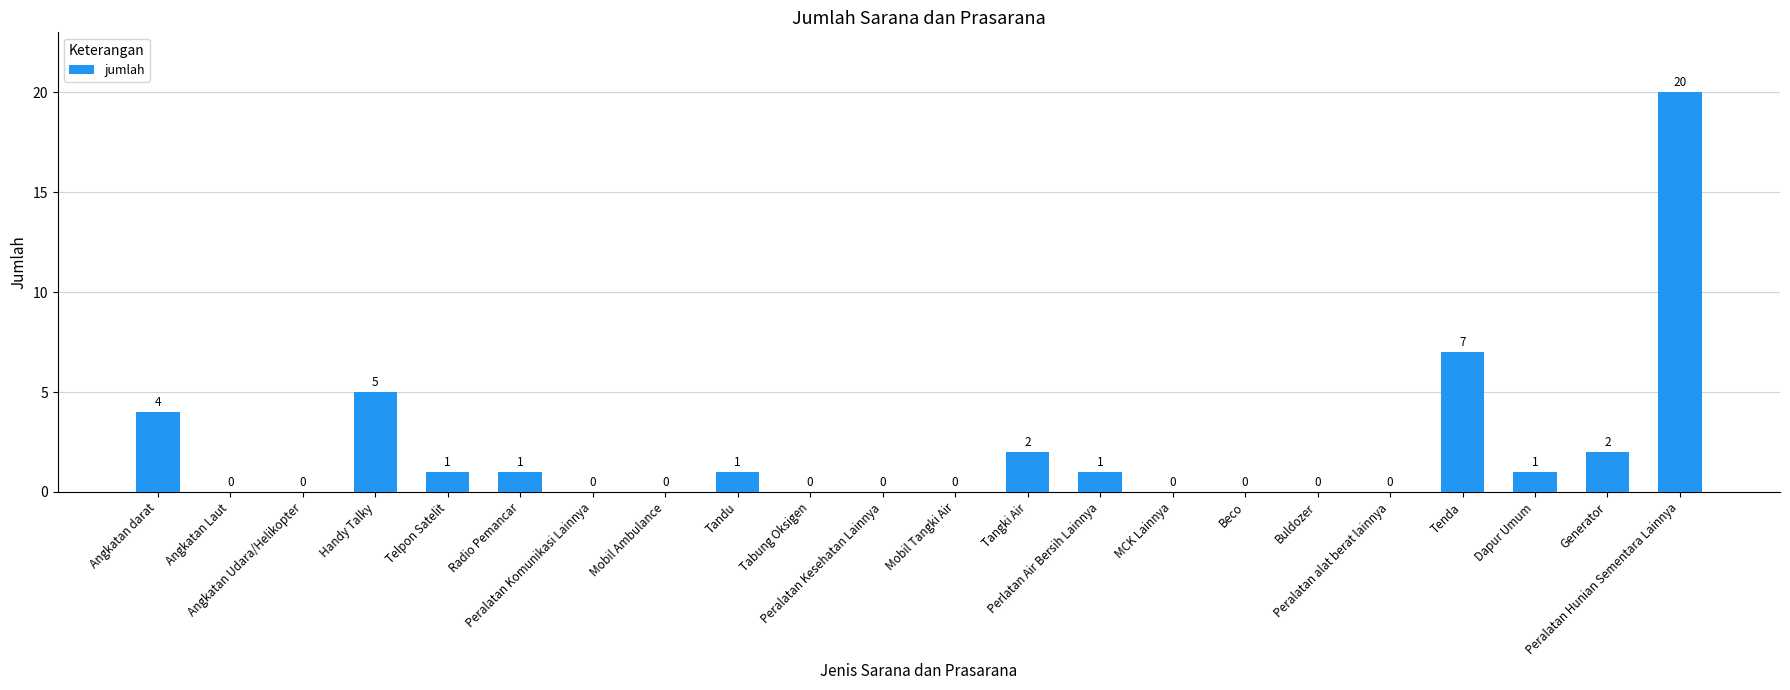

Are the bars horizontal?

No